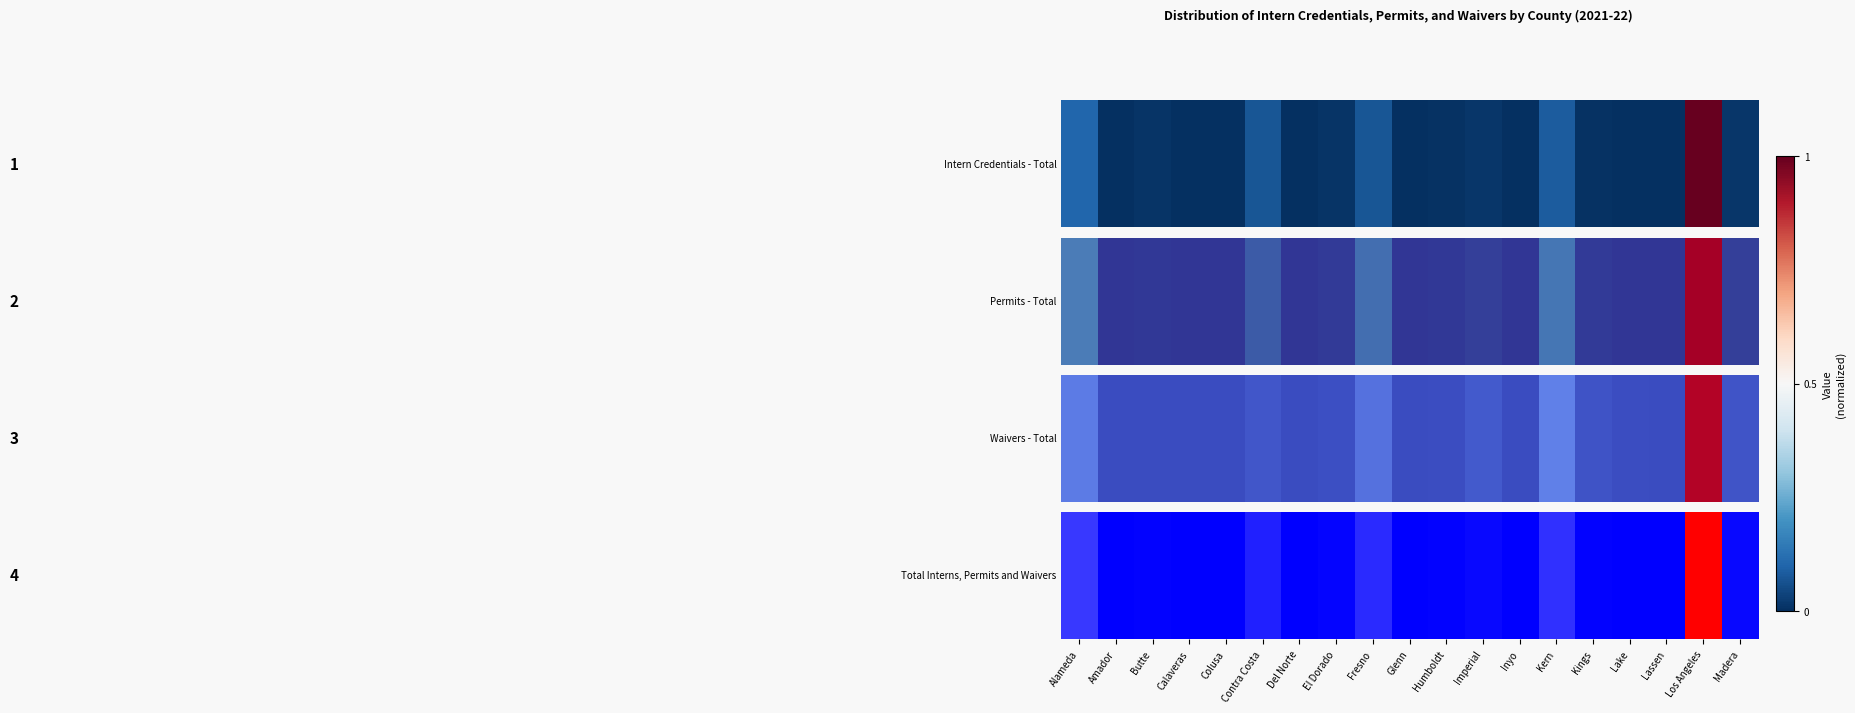

What is the average value?

0.1